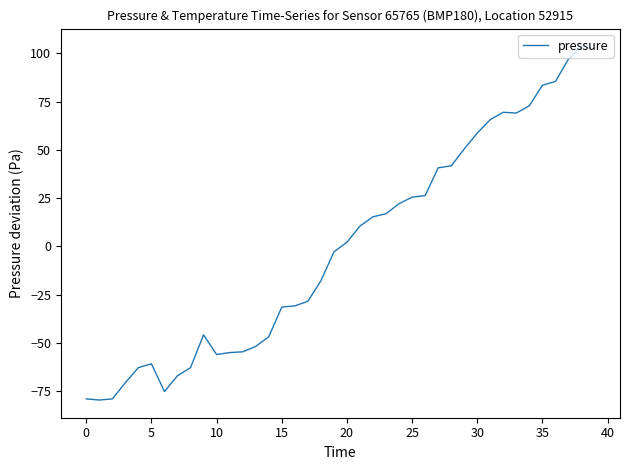

What is the minimum value shown in the chart?

-79.7